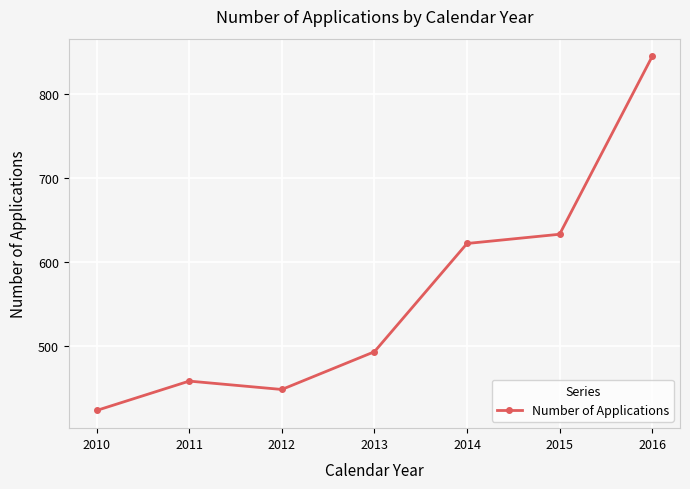

Which category has the highest value across all series?

2016